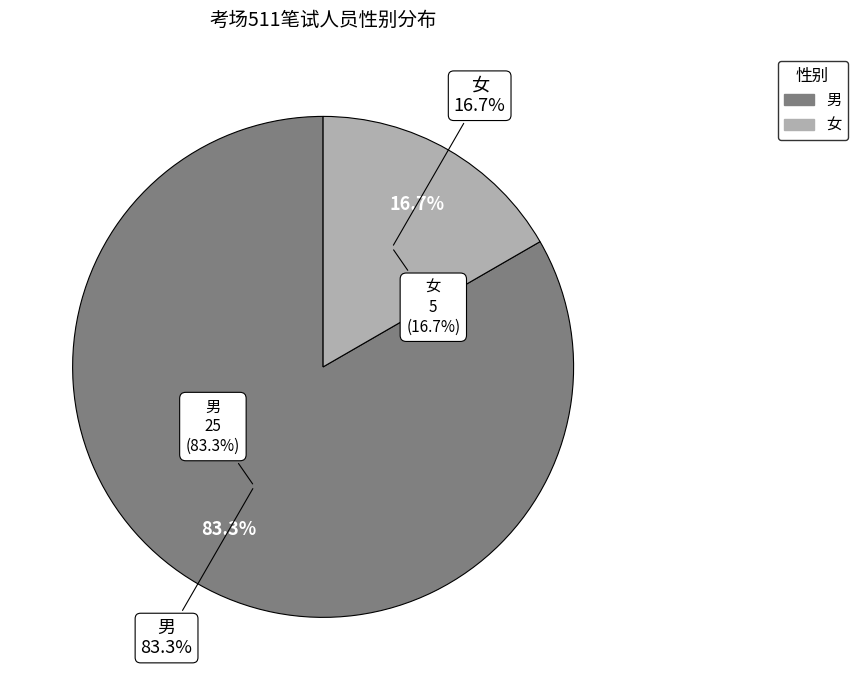

Is there any slice that represents more than half of the pie?

Yes